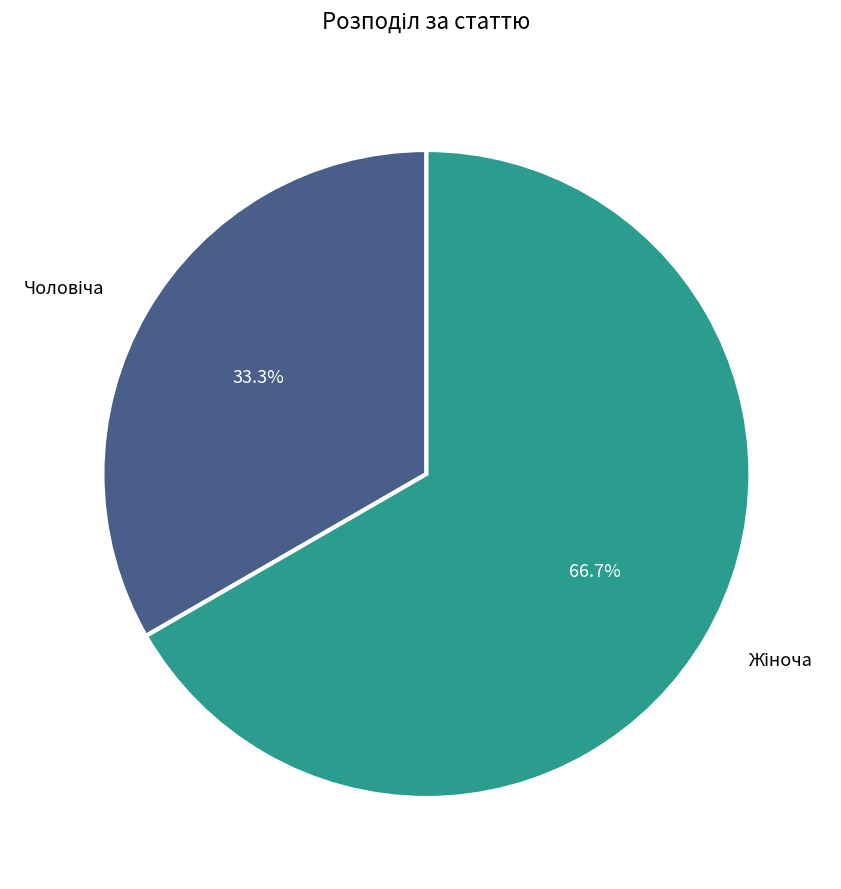

Does any single category account for the majority?

Yes